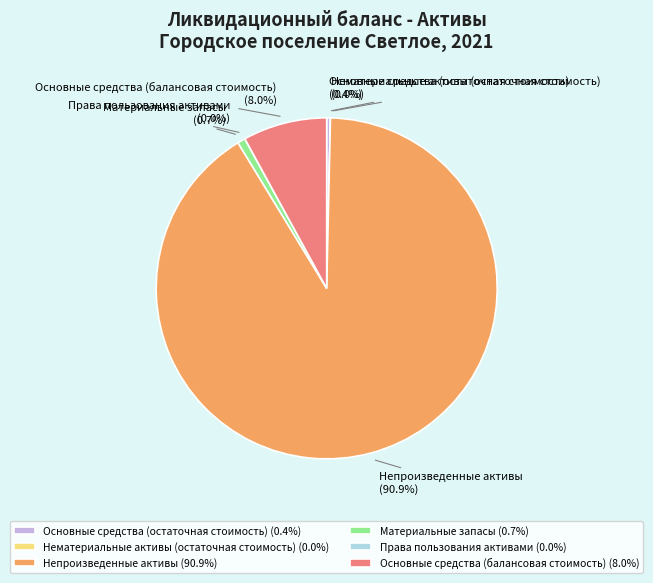

The Права пользования активами slice represents 0% of the pie. True or false?

True